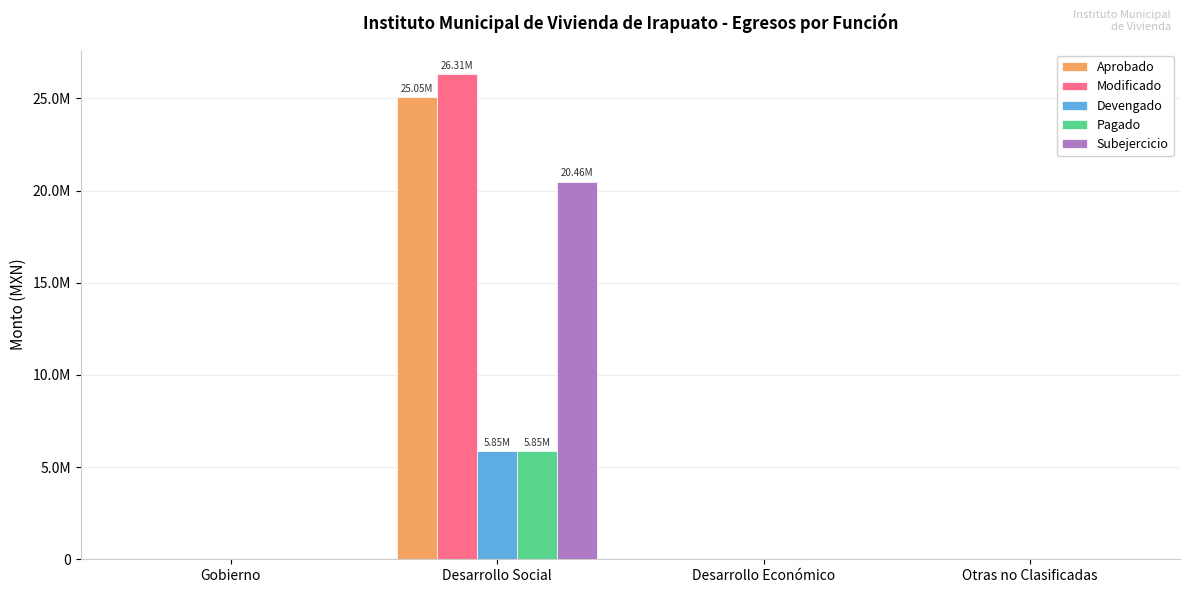

What are all the series names shown in the legend?

Aprobado, Modificado, Devengado, Pagado, Subejercicio